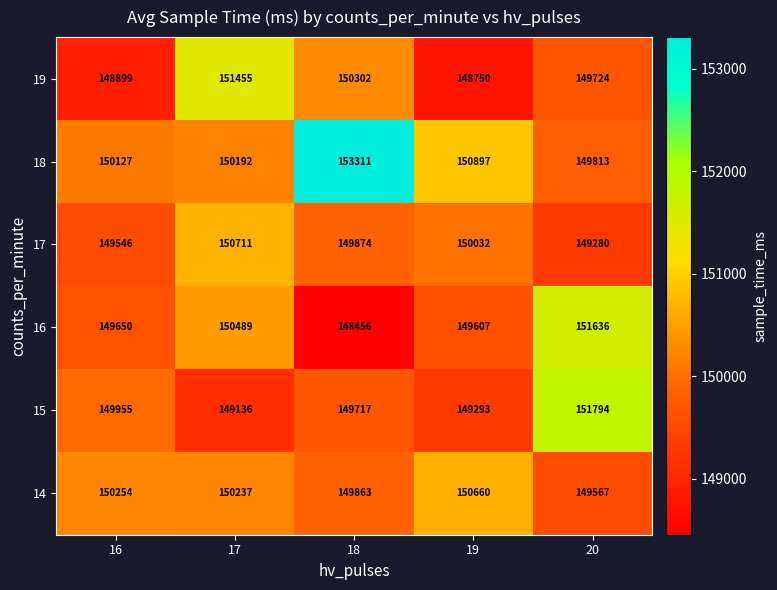

What is the average value of the 19 series?

149826